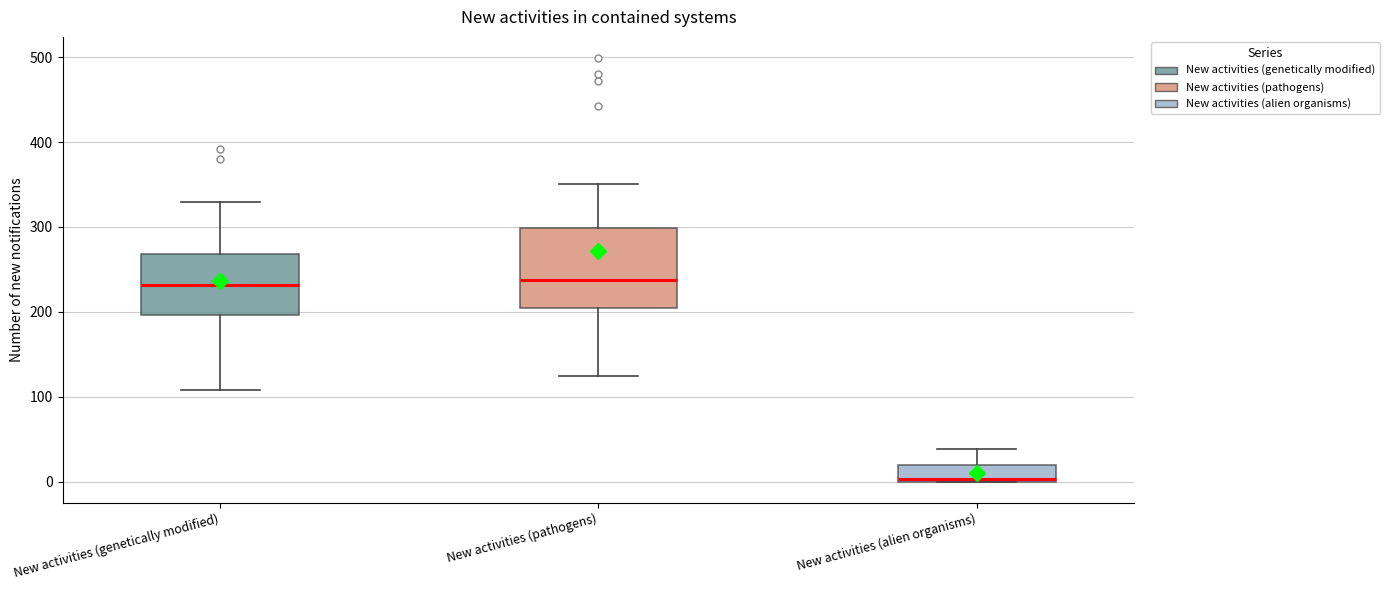

Where does the lower whisker of the box for New activities (genetically modified) end on the y-axis? The values are not printed on the chart, so give them approximately, as read against the axis.

110